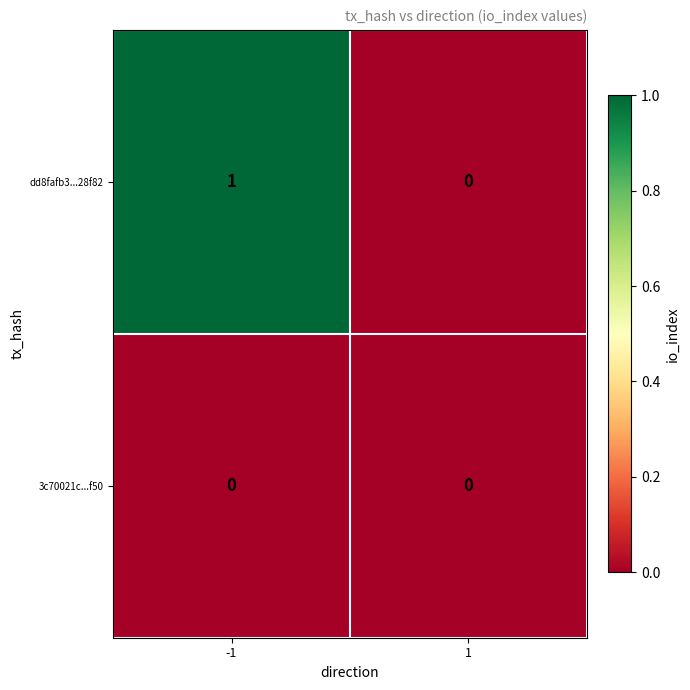

Which series has the largest range (max minus min)?

dd8fafb3...28f82